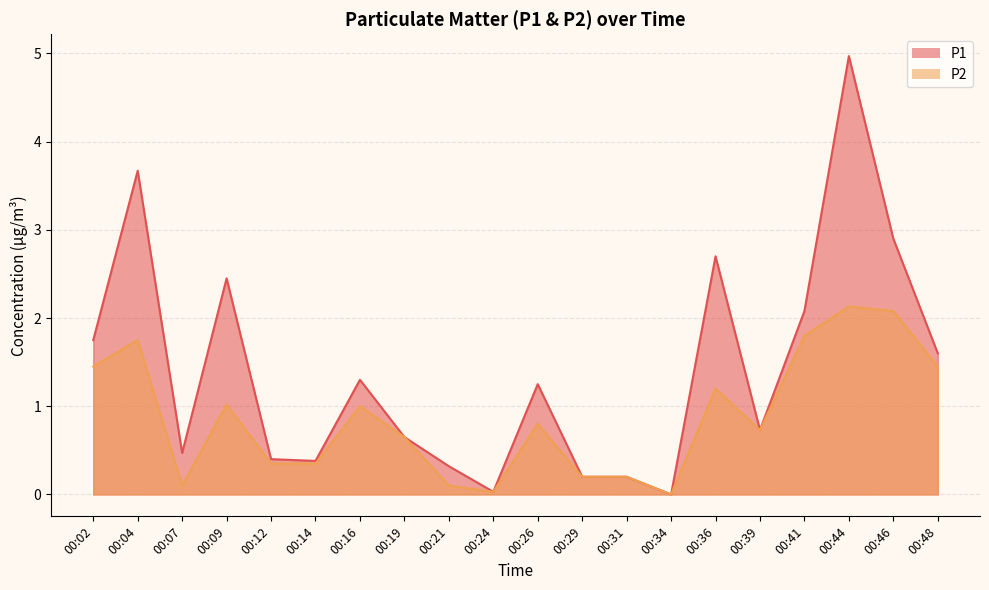

How many distinct data groups are displayed?

2